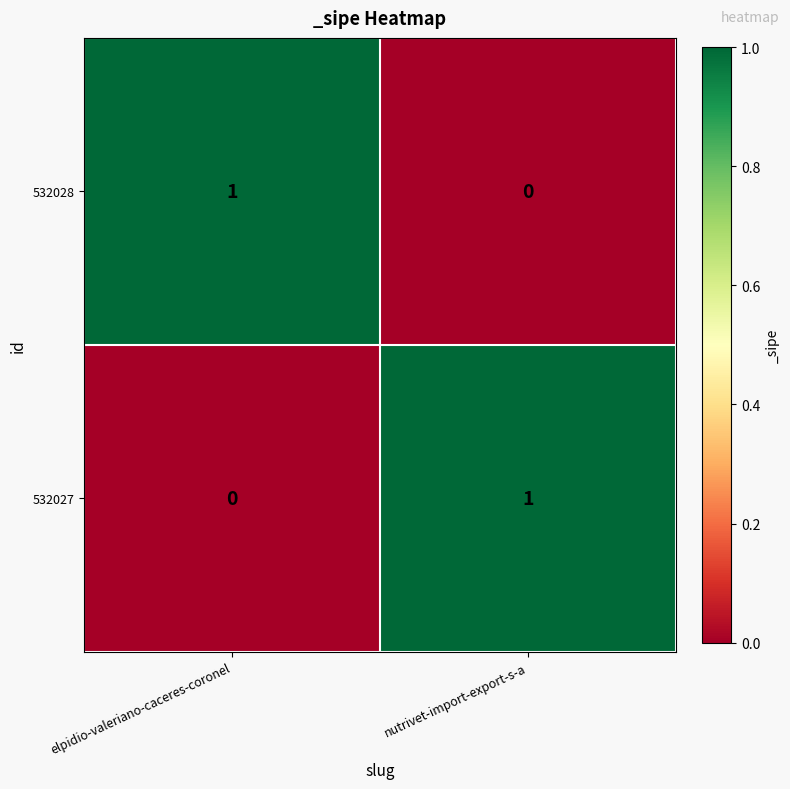

At how many categories does at least one series exceed 0?

2